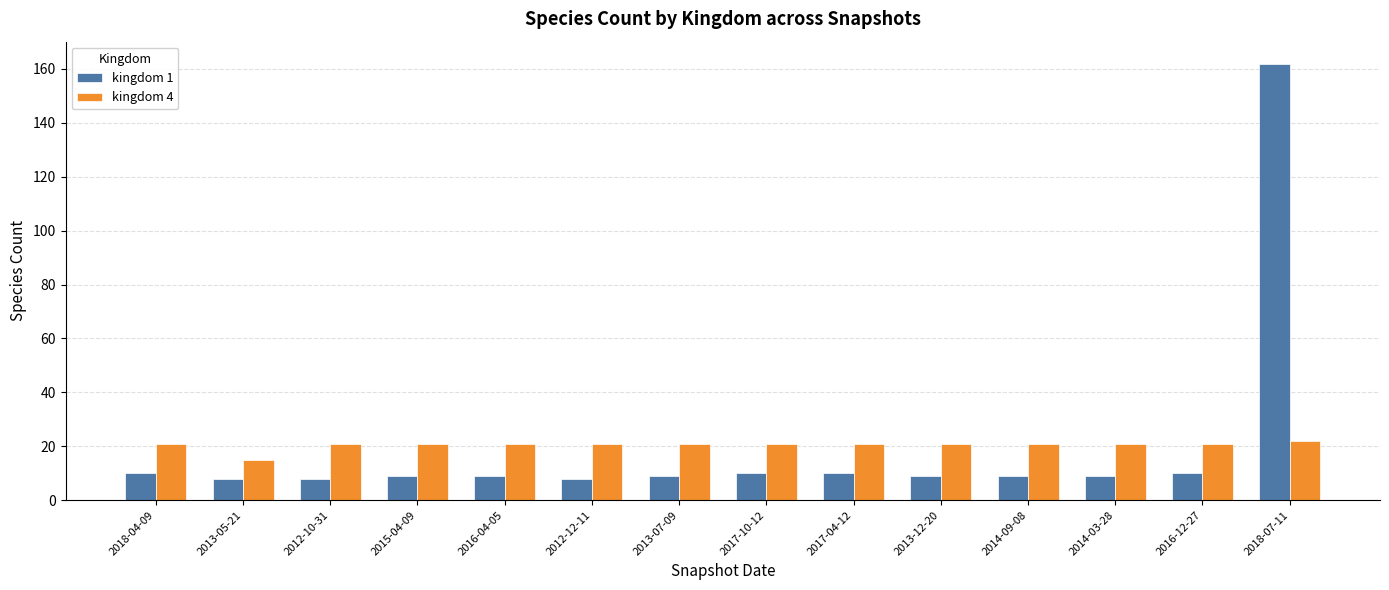

The kingdom 1 series shows 8 at 2012-10-31. True or false?

True